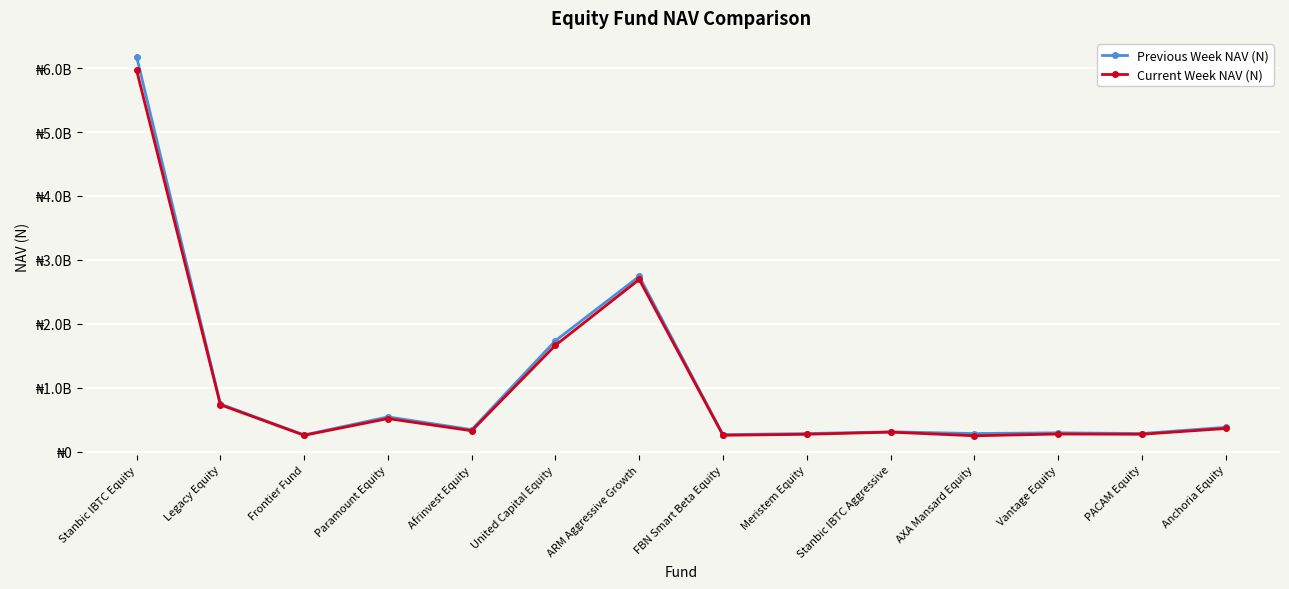

True or false: Previous Week NAV (N) has more than 1 interior local peaks.

True